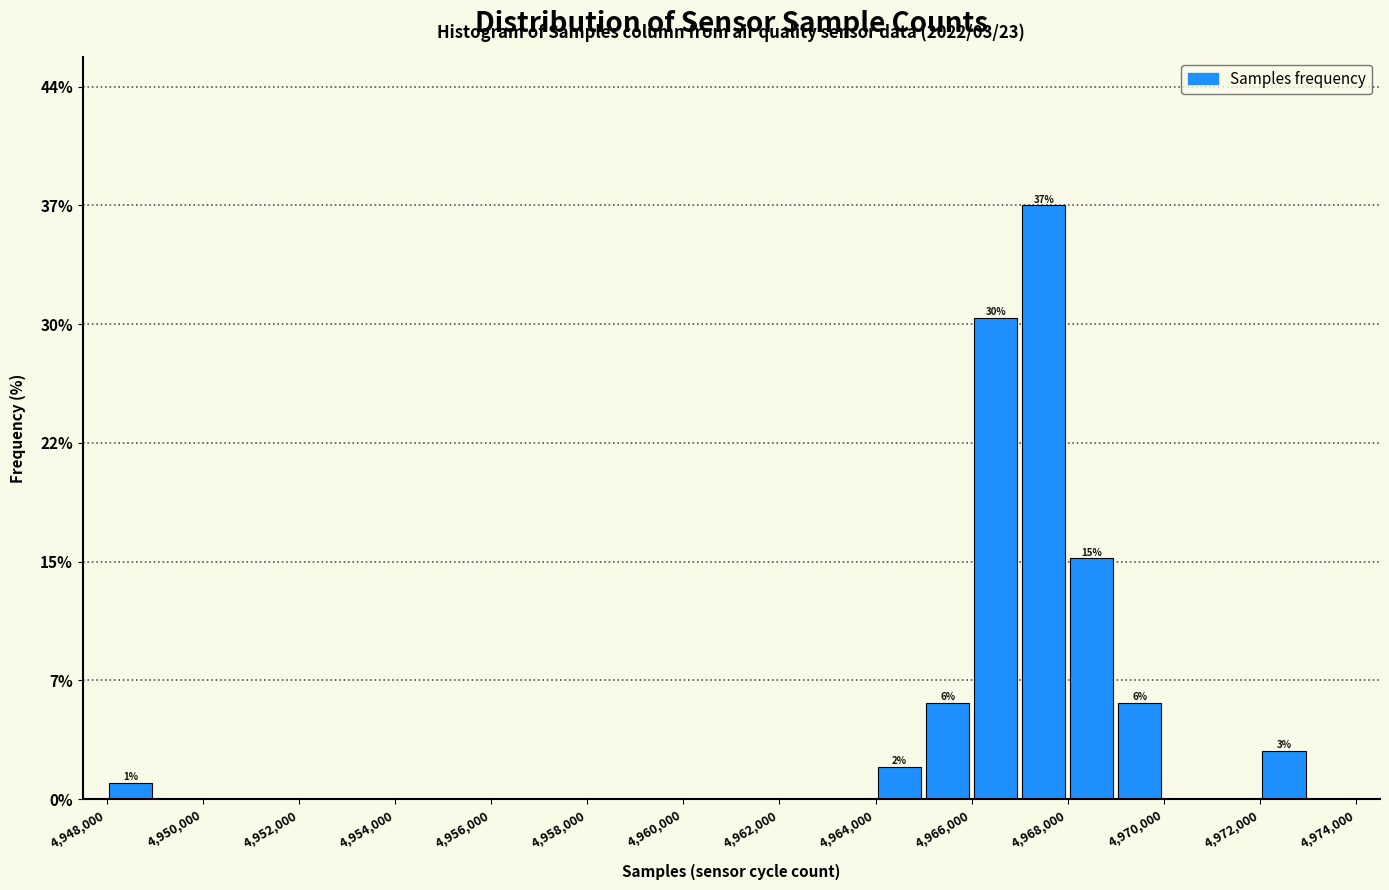

Over which range of the x-axis is the bar tallest?

4967000 to 4968000